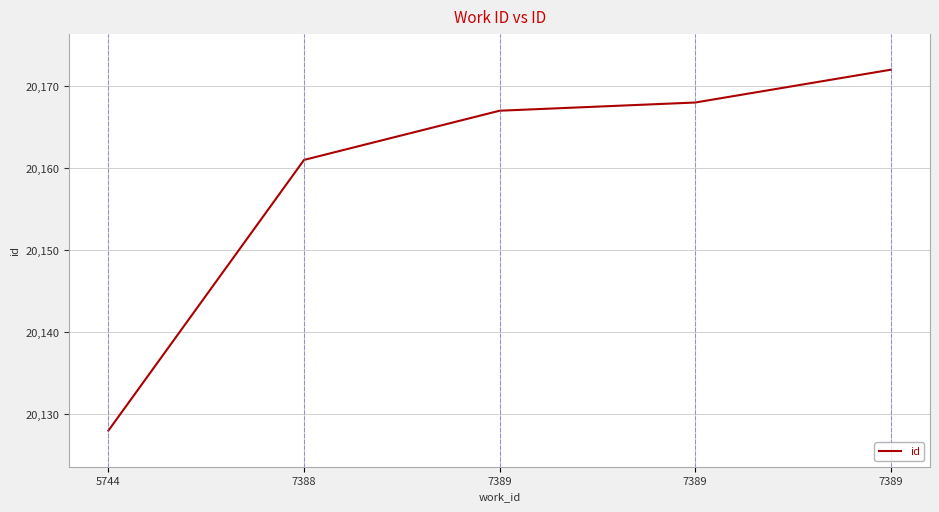

The value at 7389 is 20168. True or false?

True